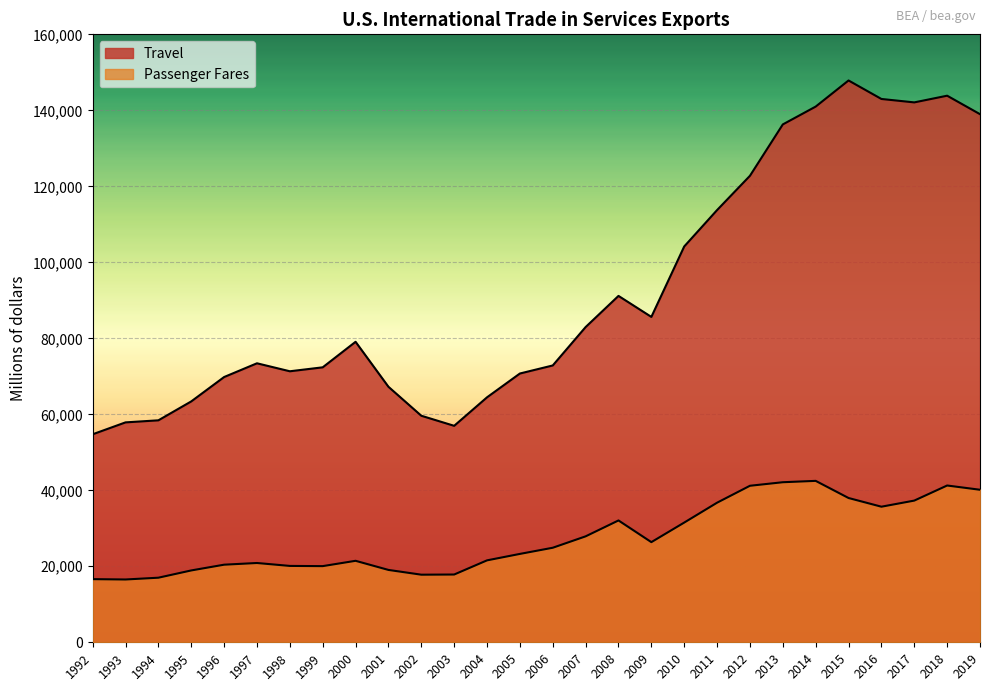

Does the chart display data point markers on the line(s)?

No